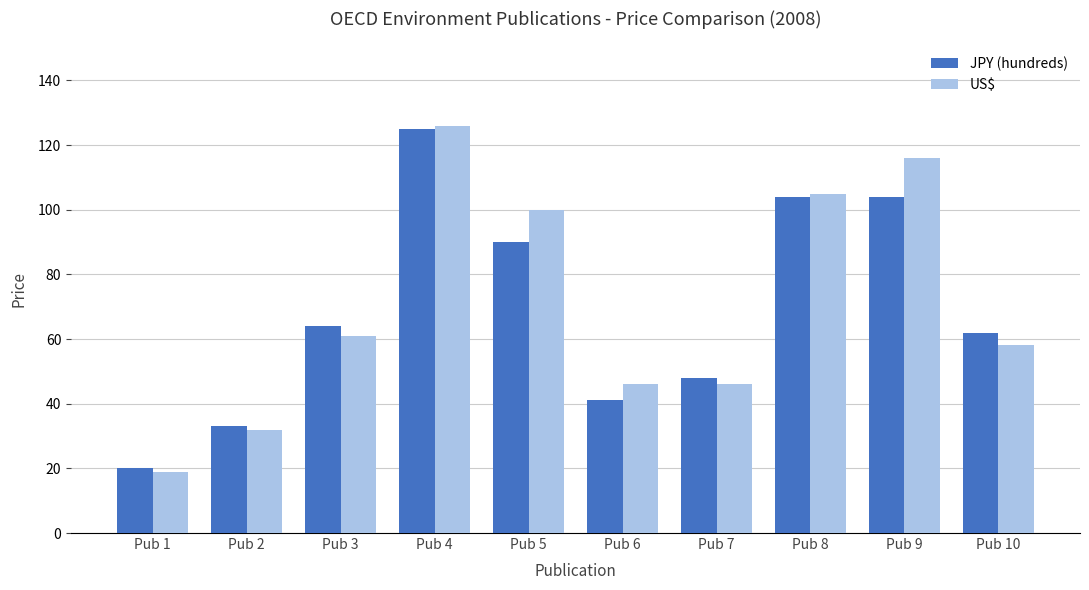

Is it true that US$ equals 52 at Pub 9?

False